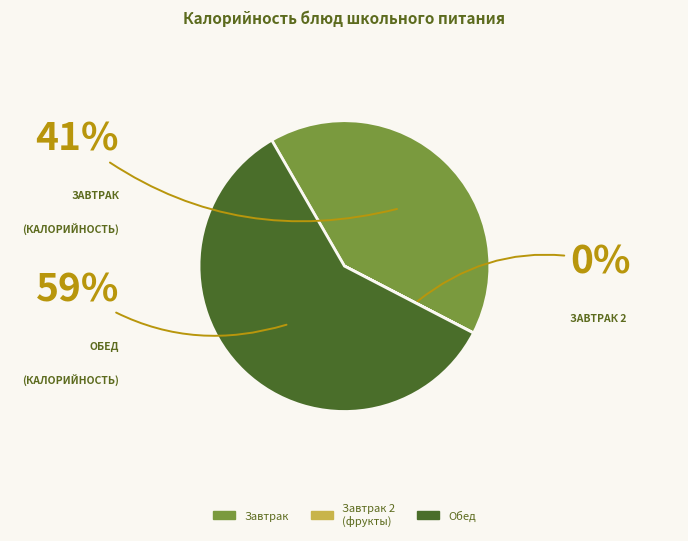

To the nearest percent, what is the difference between the largest and smallest slice percentages?

59%